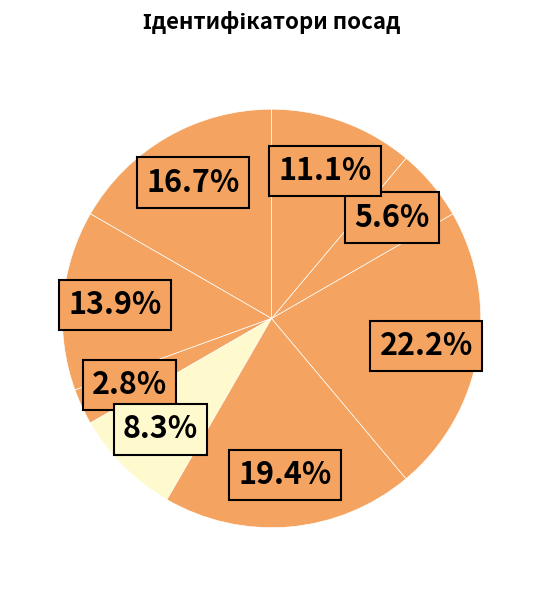

How many slices are in this pie chart?

8